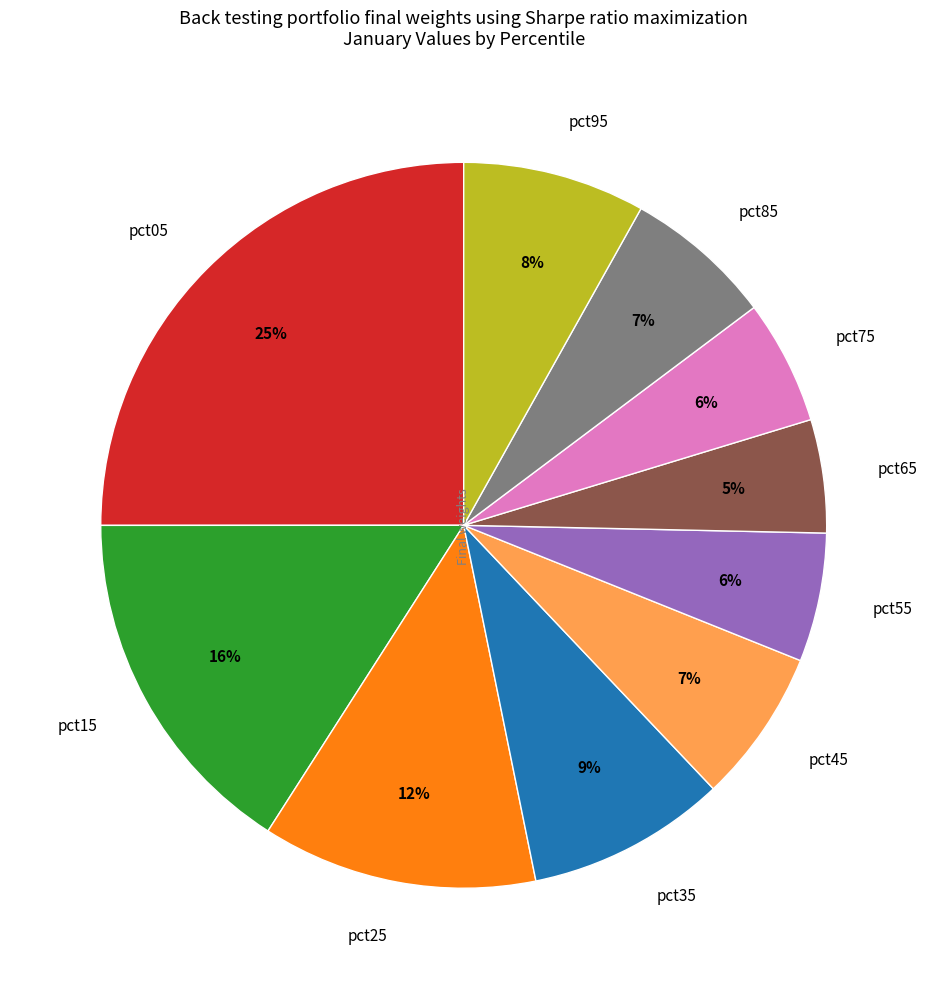

Which slice is the largest?

pct05